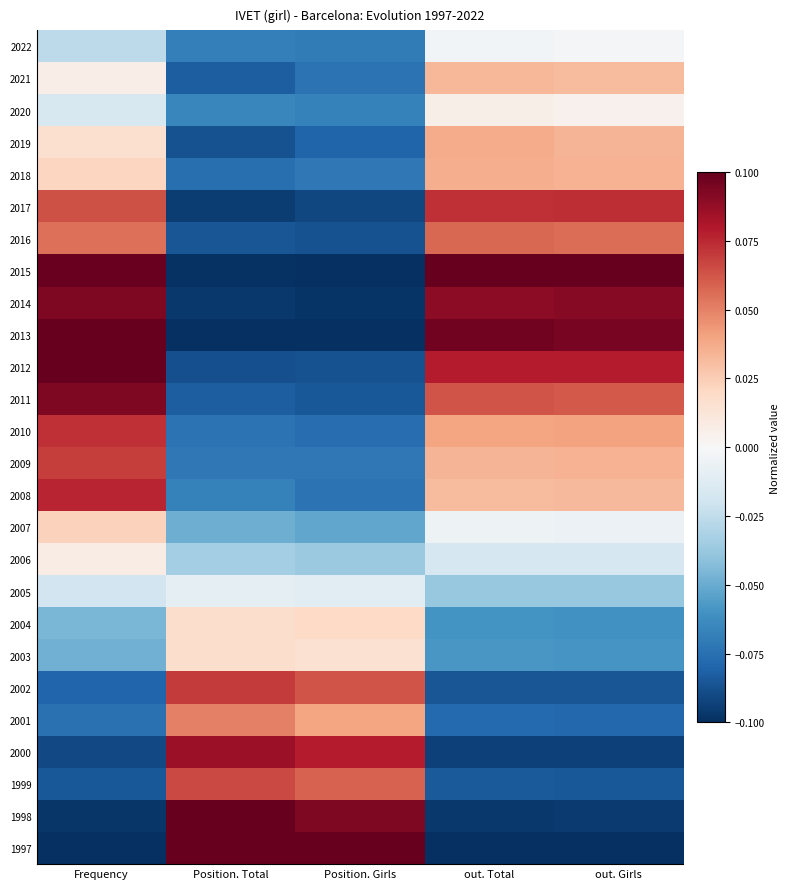

What is the total value across all series at Position. Total?

-0.8